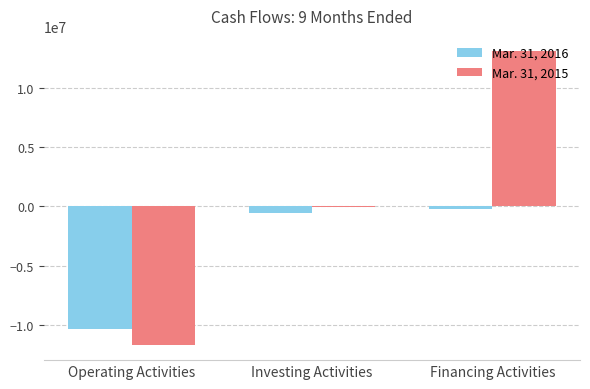

Which series has the largest total across all categories?

Mar. 31, 2015